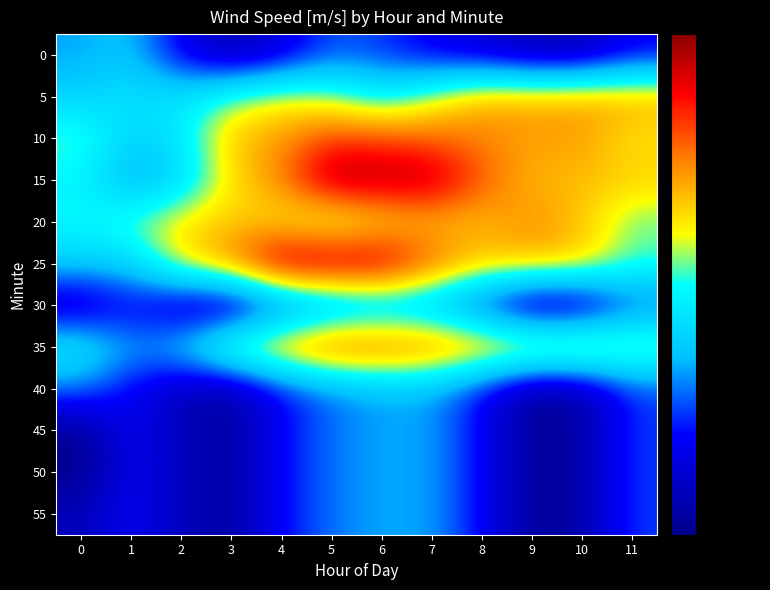

How many distinct data groups are displayed?

12